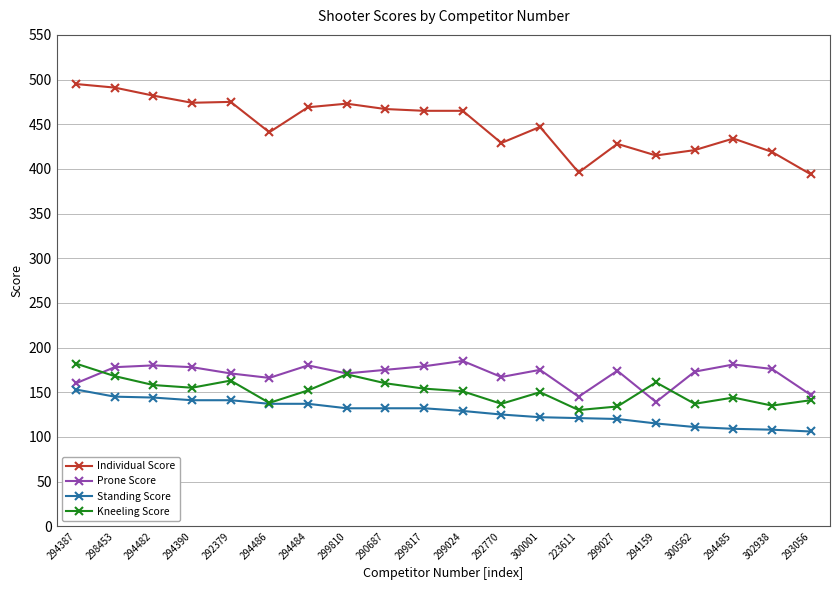

What is the difference between the highest and lowest values at 294484?

332